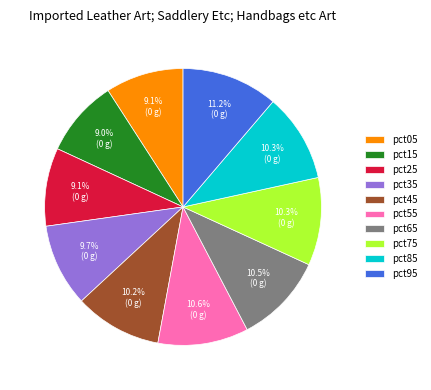

Combined, what portion of the pie is pct25 and pct35?

18.8%